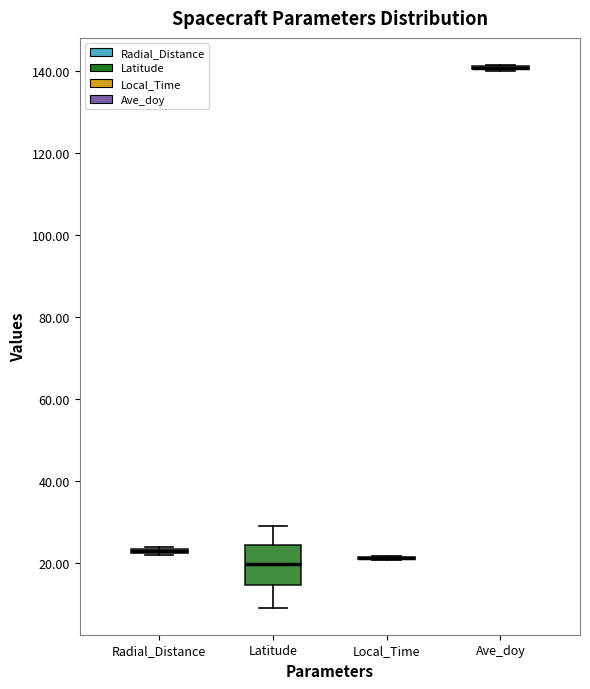

Where is the upper edge of the box for Radial_Distance on the y-axis? The values are not printed on the chart, so give them approximately, as read against the axis.

24